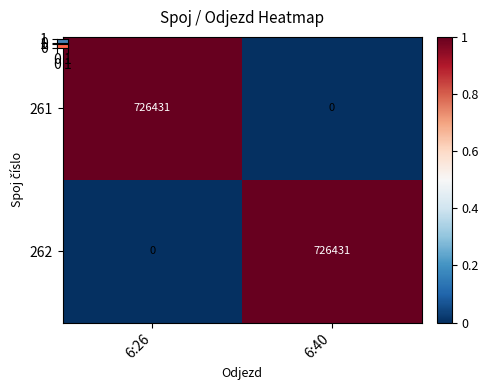

Reading left to right, transcribe all the data shown in this chart.

261: 6:26=726431	6:40=0
262: 6:26=0	6:40=726431